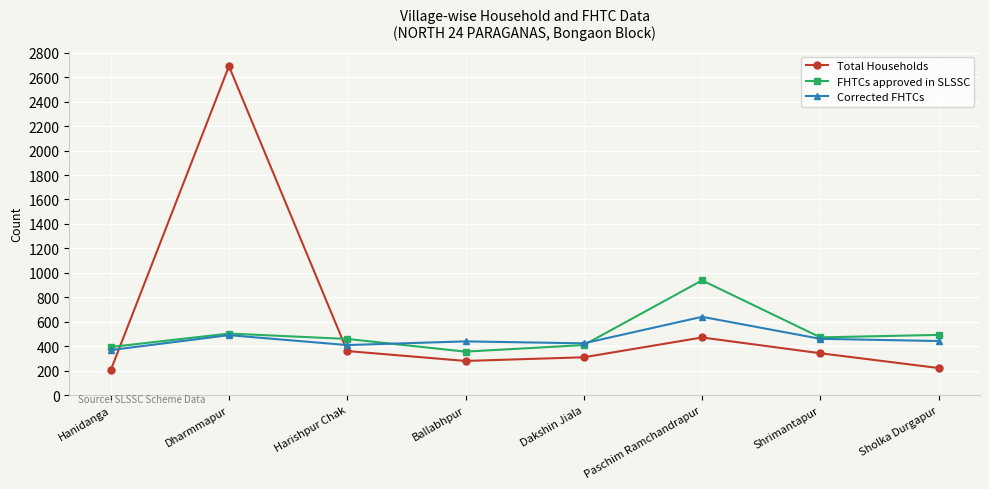

How many lines are shown in the chart?

3